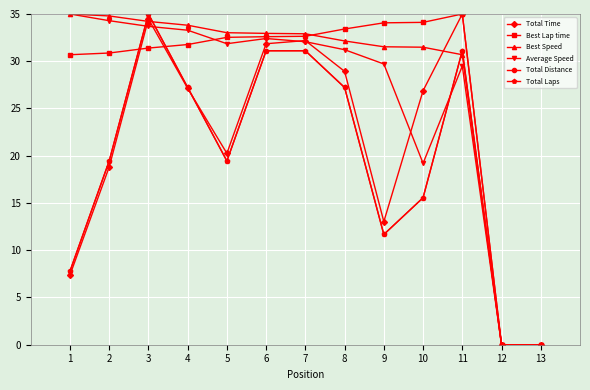

The value of Best Speed at 4 is 33.8. True or false?

True